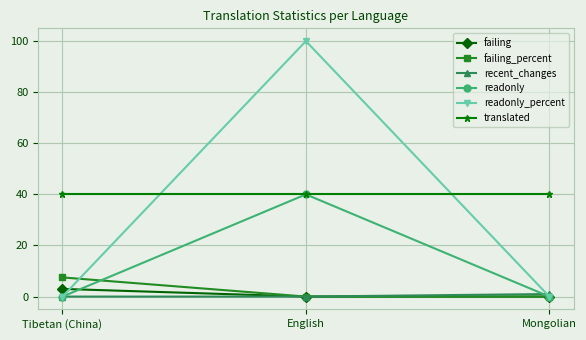

At how many categories does at least one series exceed 61?

1